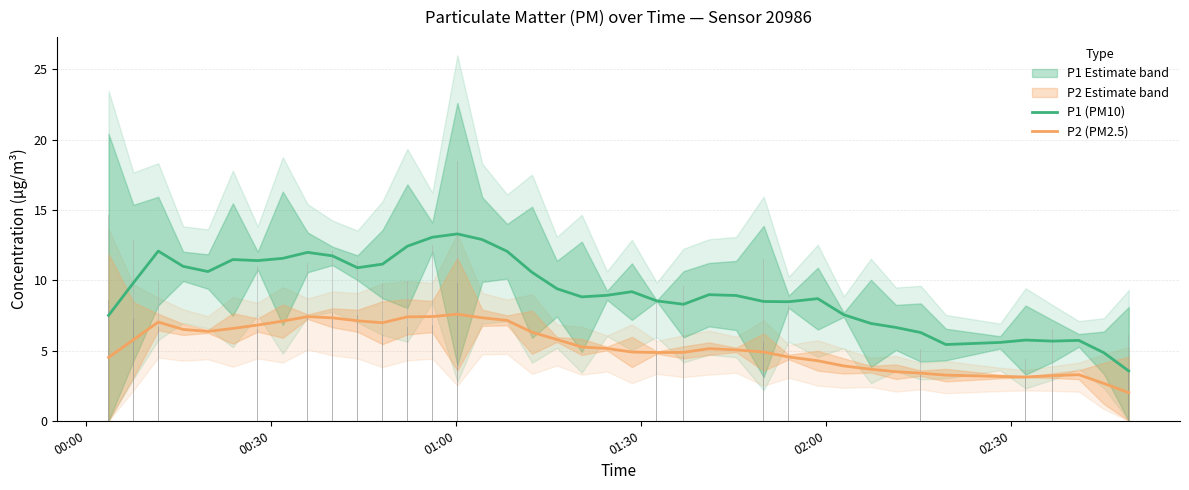

Reading left to right, what are all the values shown in this chart?

P1 (PM10): 7.5	9.8	12.1	11.0	10.6	11.5	11.4	11.6	12.0	11.7	10.9	11.1	12.4	13.1	13.3	12.9	12.1	10.6	9.4	8.8	8.9	9.2	8.5	8.3	9.0	8.9	8.5	8.5	8.7	7.5	6.9	6.6	6.3	5.4	5.6	5.7	5.7	5.7	4.8	3.5
P2 (PM2.5): 4.5	5.8	7.0	6.5	6.4	6.6	6.8	7.1	7.4	7.3	7.1	7.0	7.4	7.4	7.6	7.3	7.1	6.3	5.8	5.3	5.1	4.9	4.9	4.9	5.1	5.0	4.9	4.5	4.3	3.9	3.7	3.5	3.4	3.2	3.2	3.1	3.2	3.3	2.7	2.0
P1 raw: 14.7	12.9	9.9	11.6	11.3	9.2	11.1	14.2	11.2	12.1	11.4	9.8	10.0	12.5	18.5	14.6	11.0	8.0	8.3	11.0	8.8	8.1	8.5	9.6	7.7	7.5	11.5	8.2	7.5	7.6	8.7	5.8	5.1	6.0	5.8	4.4	6.5	6.0	5.7	6.1
P2 raw: 8.6	7.2	6.7	6.3	6.3	6.0	6.5	7.8	7.5	7.7	7.5	6.1	6.7	6.8	9.8	7.7	7.0	5.5	5.9	5.6	5.1	4.3	4.9	4.6	5.4	5.1	5.6	4.5	3.9	3.6	3.8	3.8	3.3	3.0	3.1	3.1	3.3	3.1	3.5	3.4